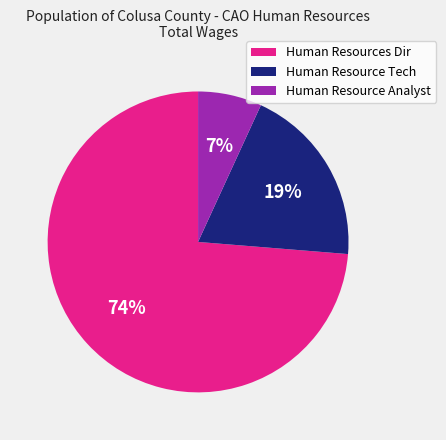

What percentage is the Human Resource Analyst slice, to the nearest percent?

7%